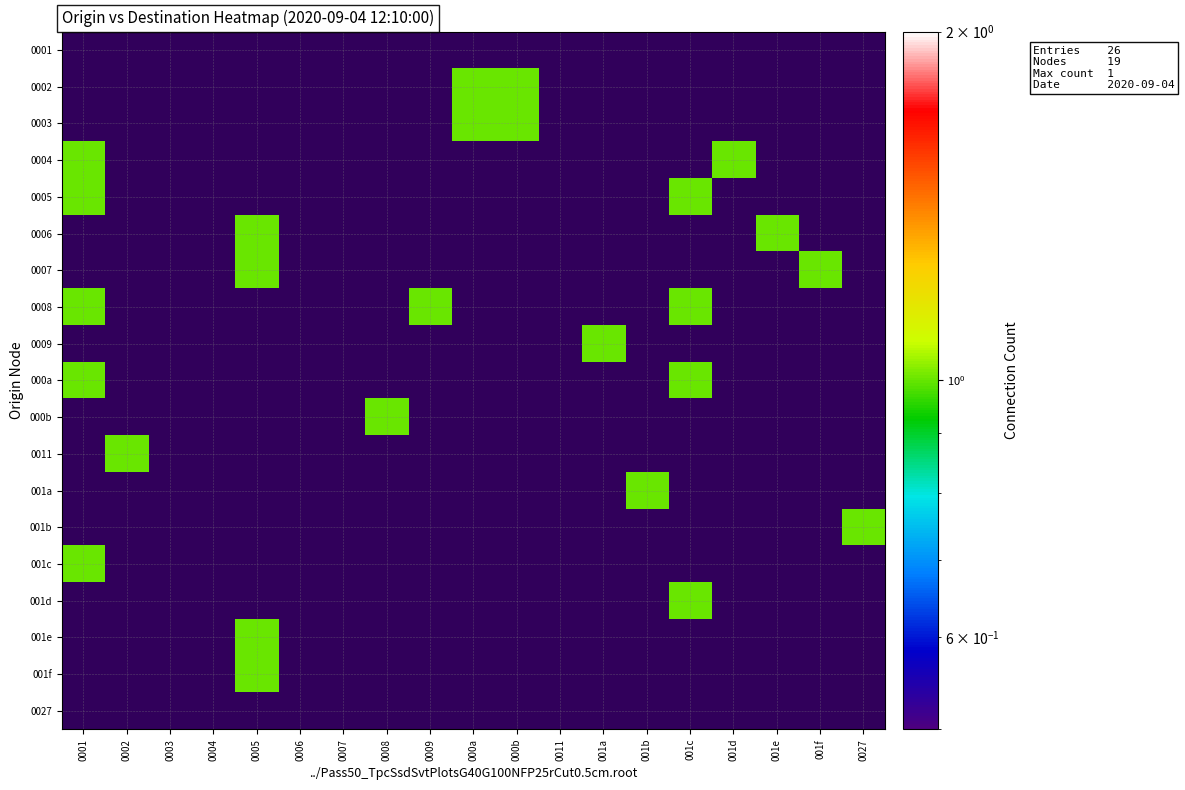

Is the value of 0009 at 001b greater than the value of 001c at 000a?

No